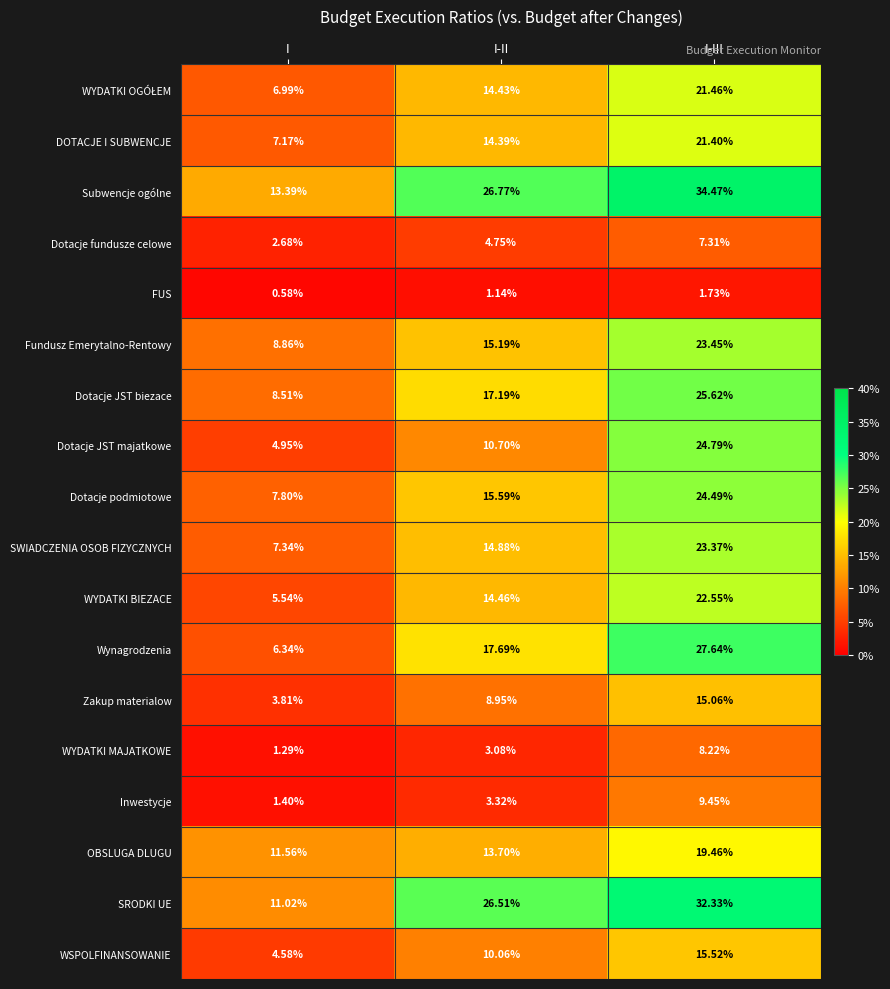

Which series has the widest spread of values?

SRODKI UE